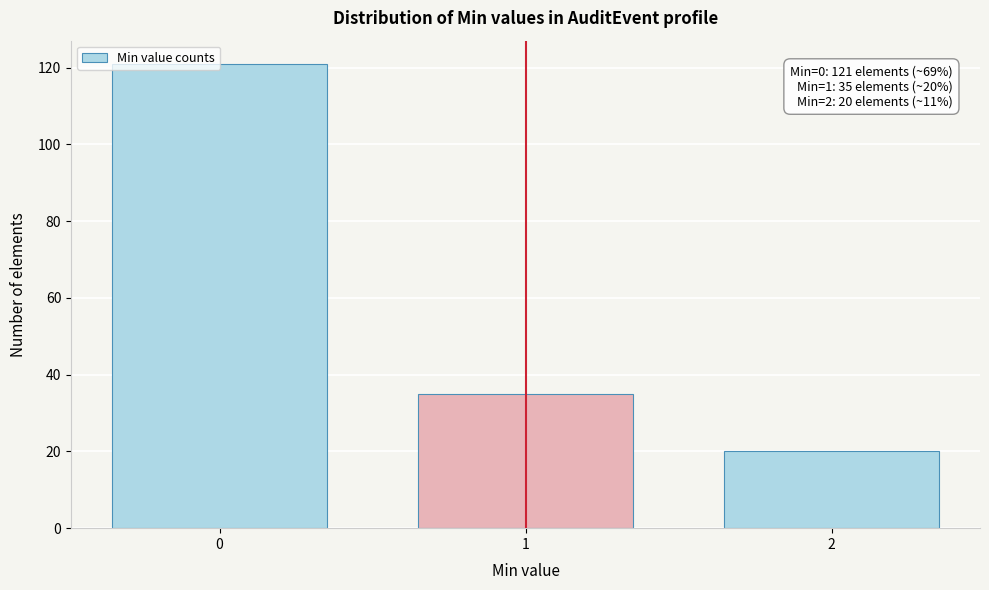

What is the value of the 1st bar from the left?

121